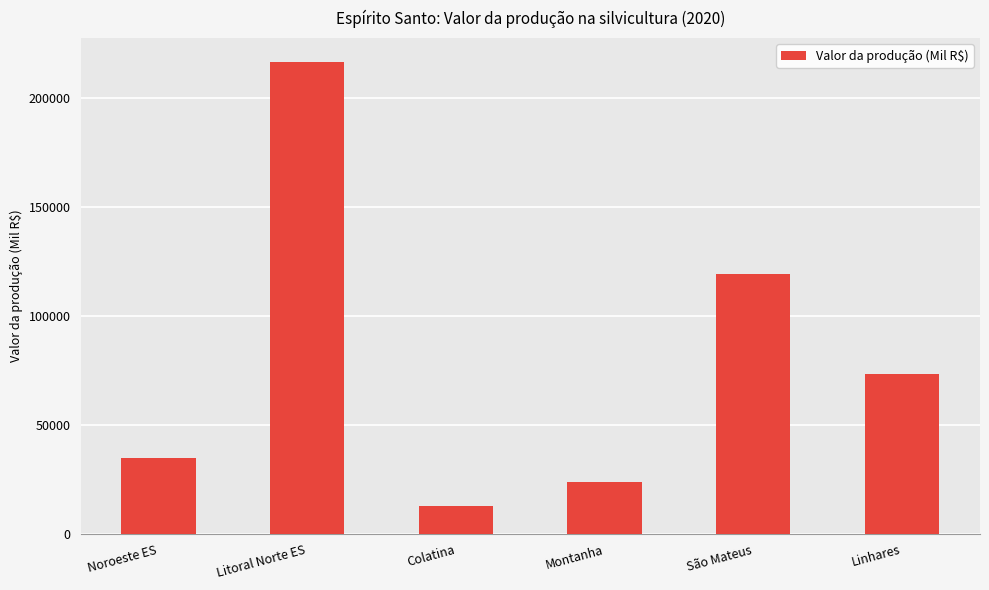

What value does the data have at Colatina, to the nearest 100?

12700